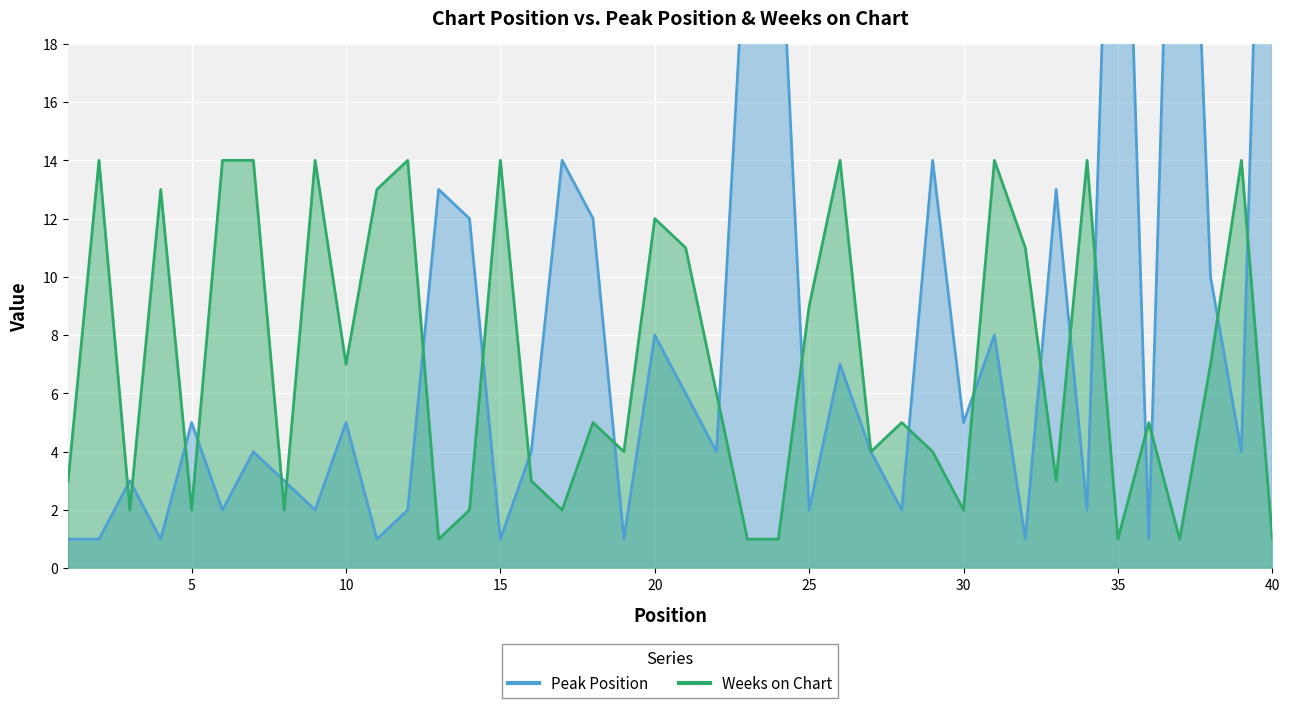

What is the sum of all Weeks on Chart values?

283